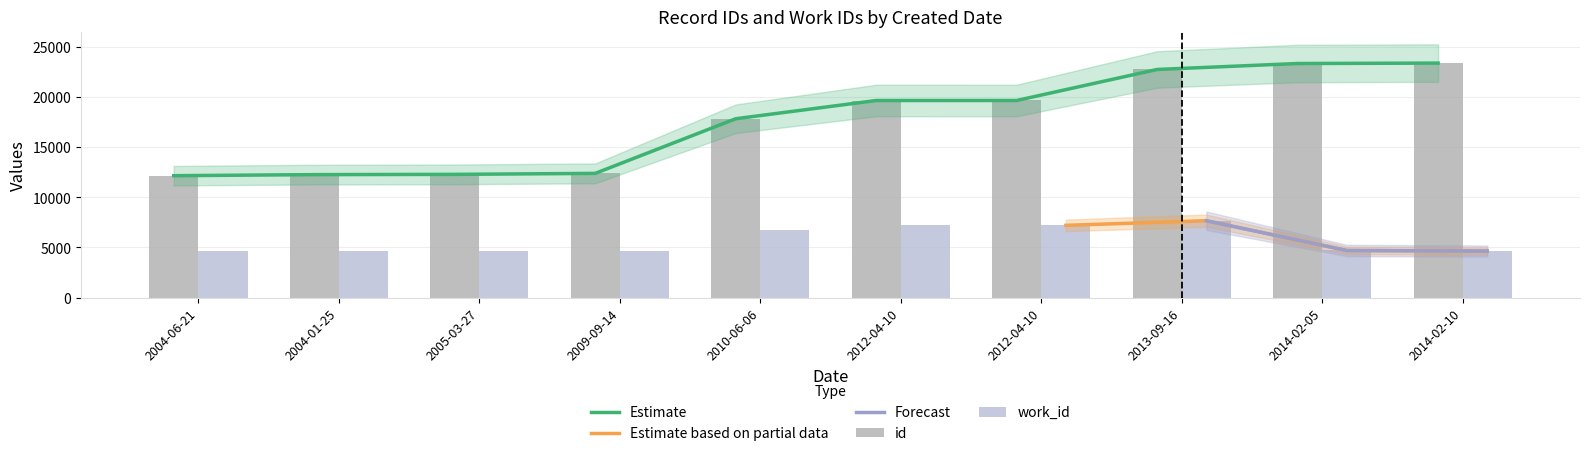

At how many categories does at least one series exceed 20936?

3